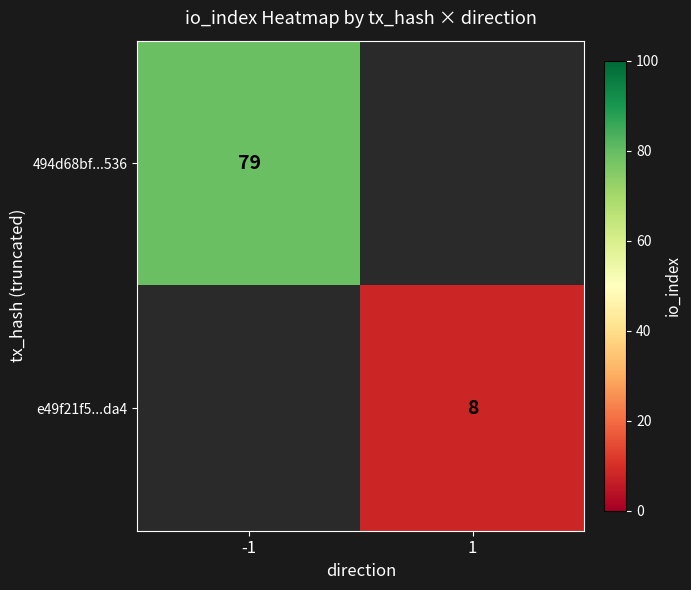

The 494d68bf...536 series shows 35 at -1. True or false?

False